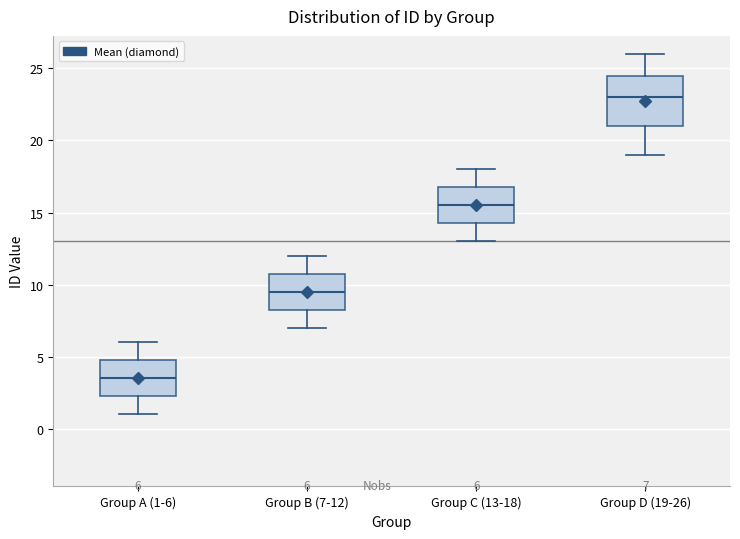

Which box has the lowest median line?

Group A (1-6)